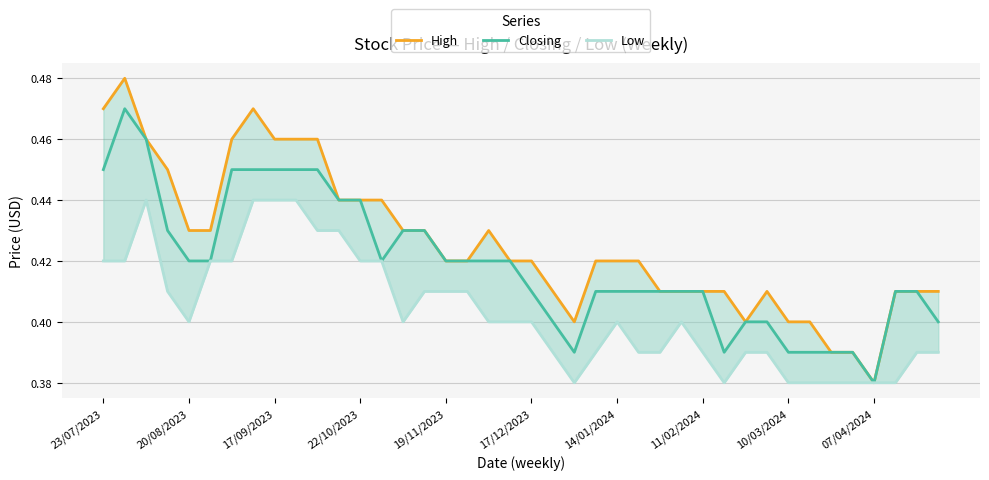

At which category does the chart reach its minimum across all series?

07/04/2024